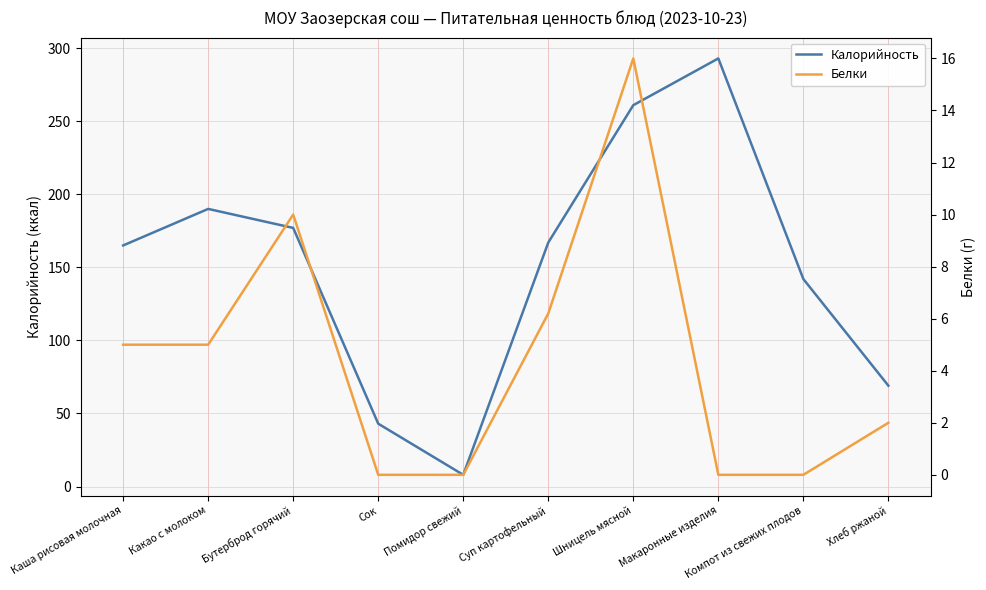

True or false: Калорийность has a value of 167.0 at Суп картофельный.

True